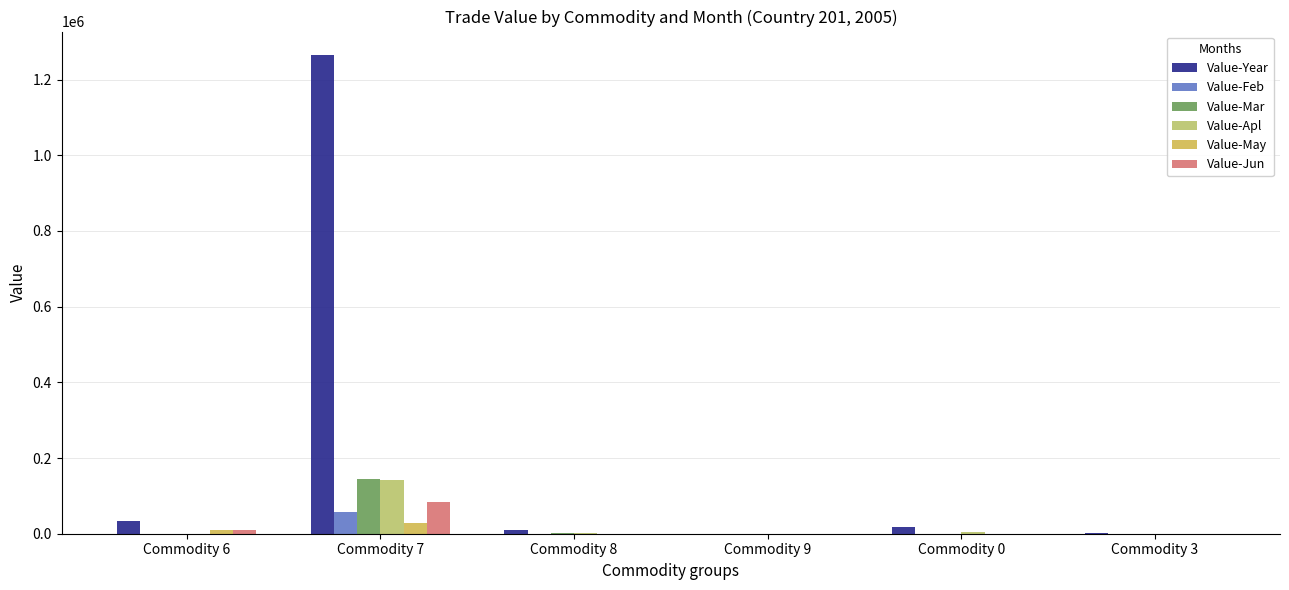

How many groups of bars are there?

6